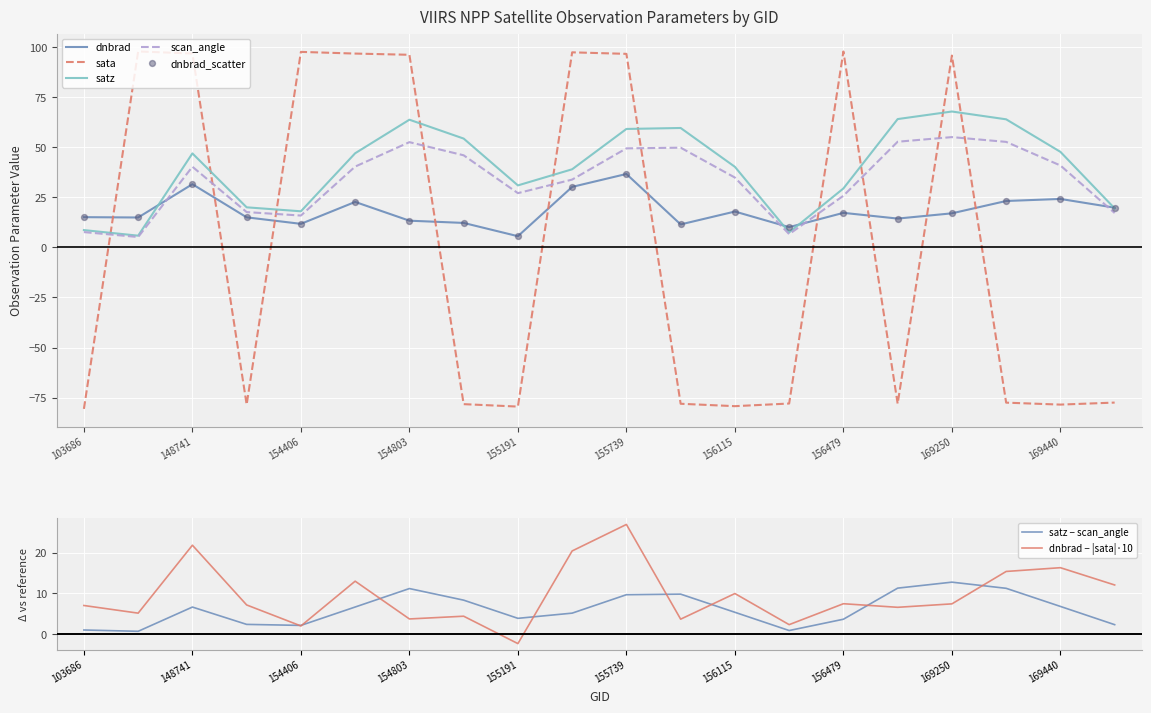

Which series contains the highest Y value?

sata